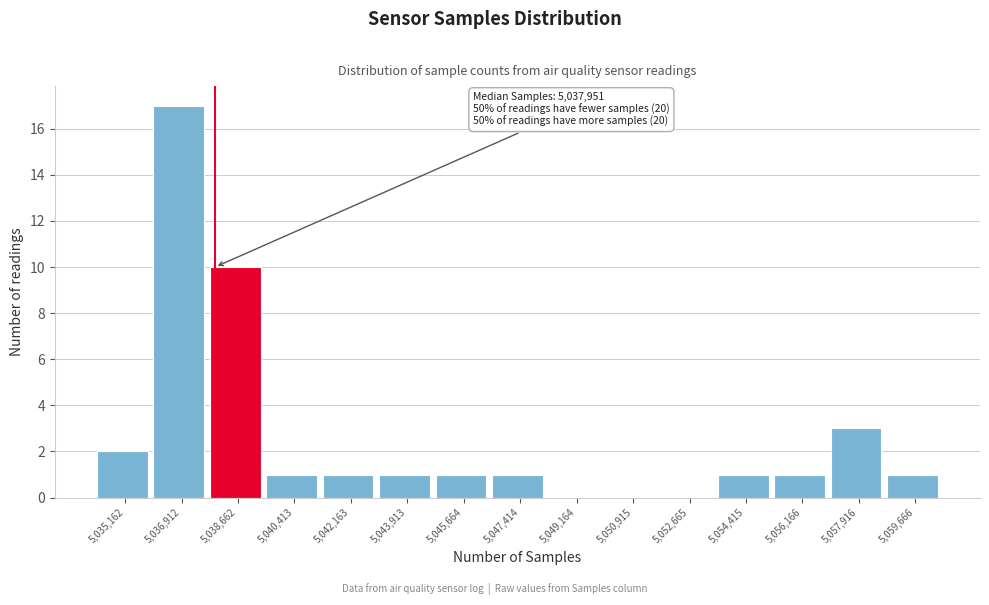

Over which range of the x-axis is the bar tallest?

5036000 to 5037800